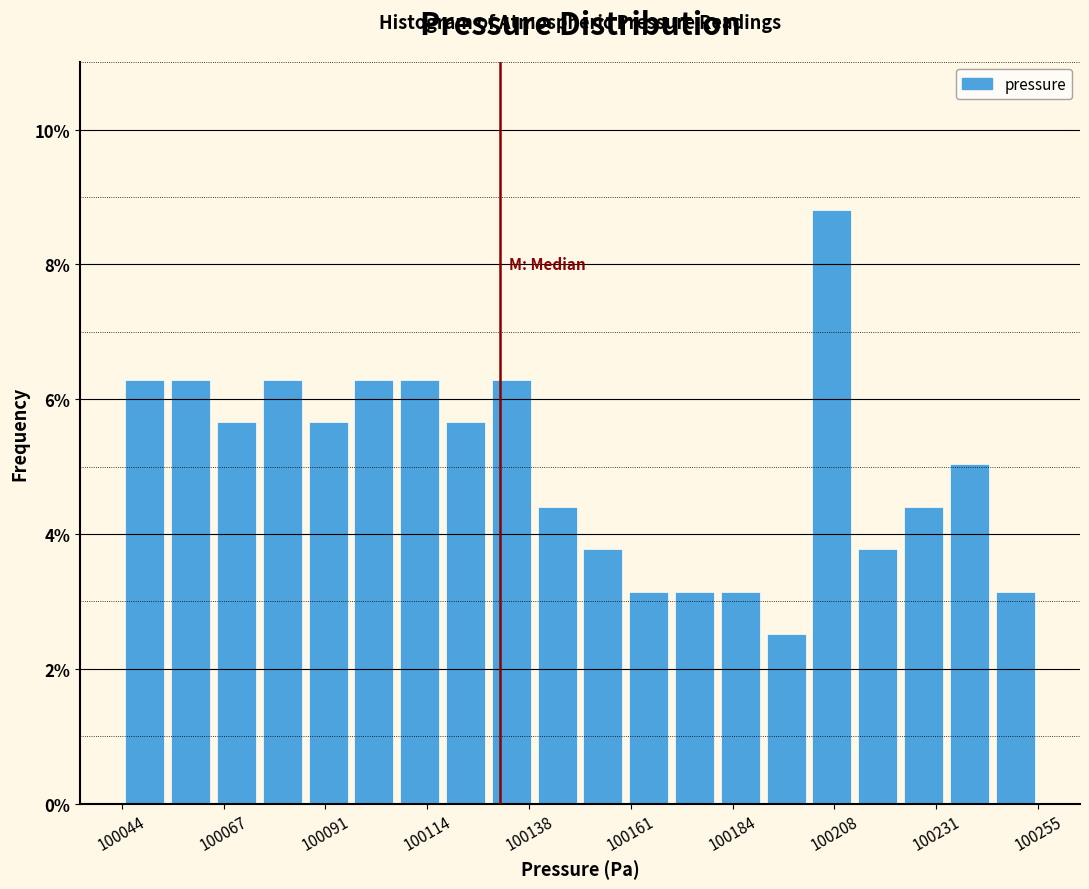

Read against the x-axis, roughly where is the centre of the tallest bar?

100210